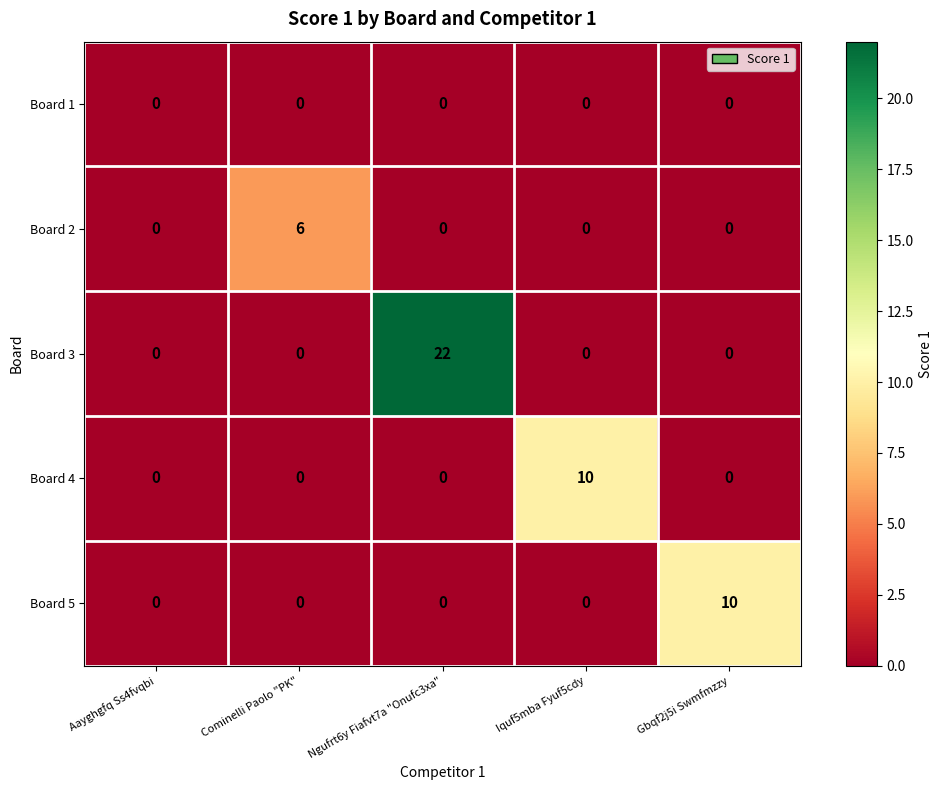

What is the difference between the maximum and second lowest values in the Board 2 series?

6